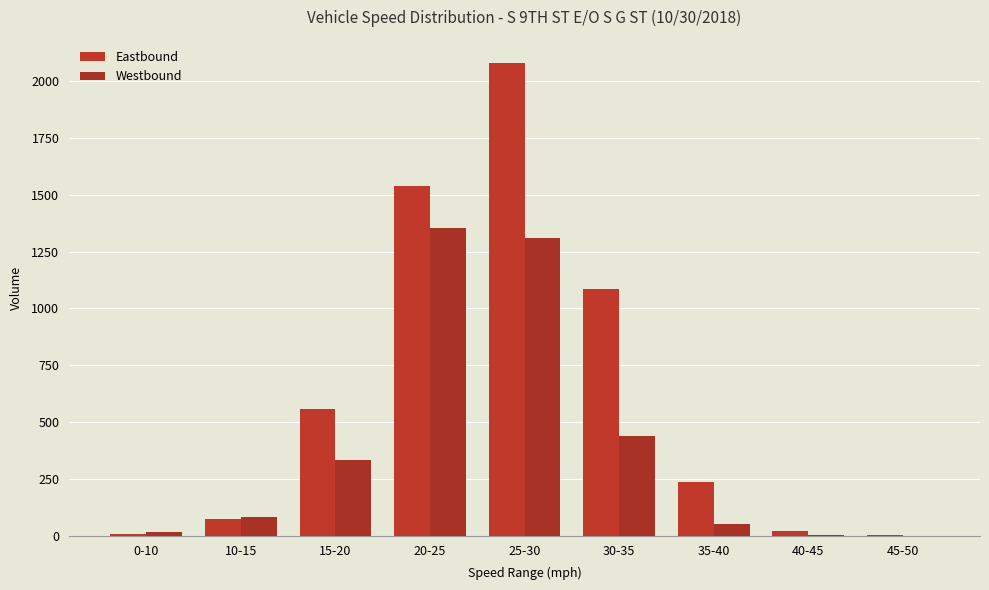

What is the label of the 7th bar from the left?

35-40